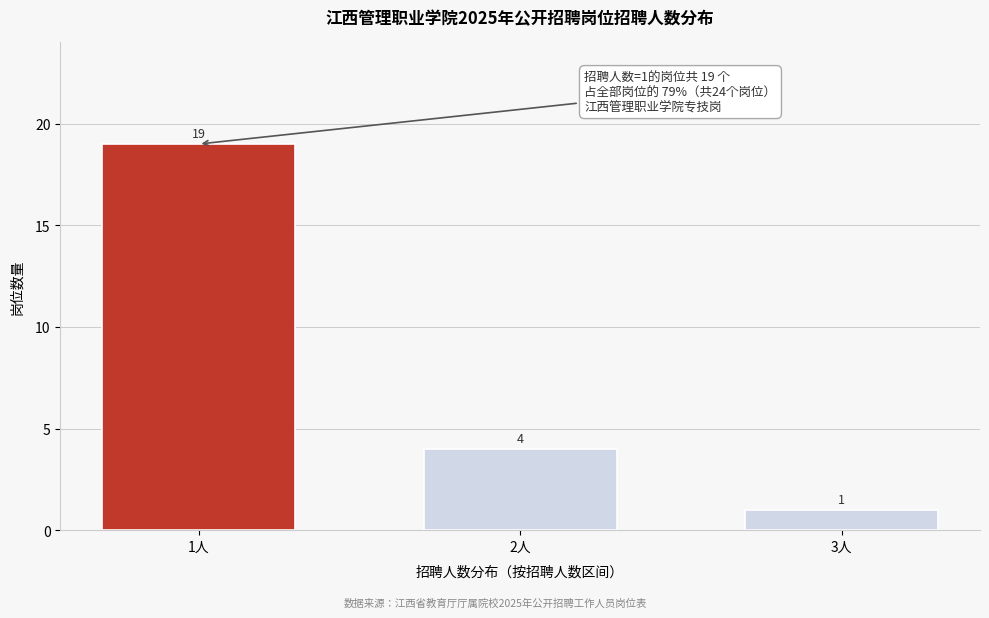

Reading left to right, extract all data points from this chart.

19	4	1